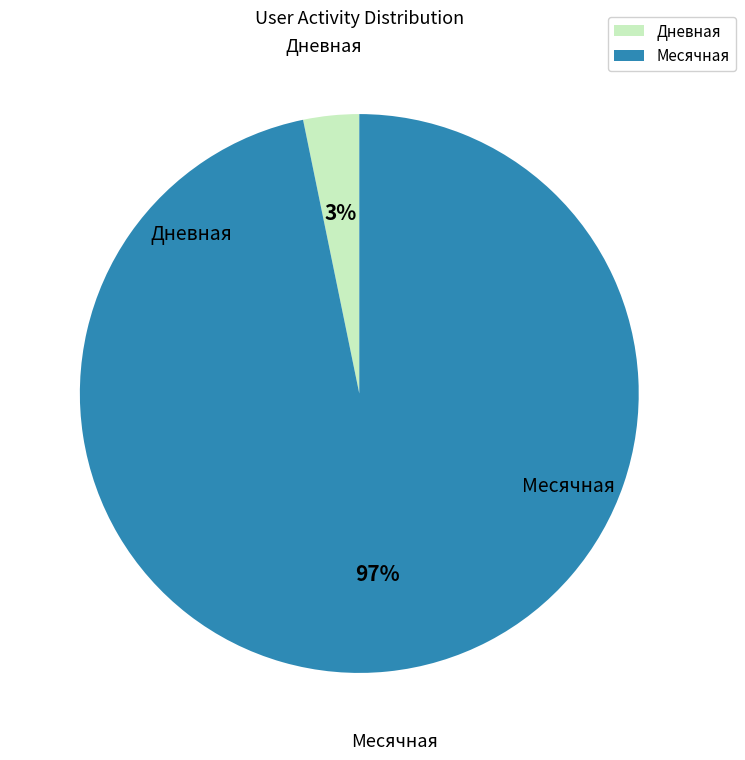

Between Дневная and Месячная, which is larger?

Месячная